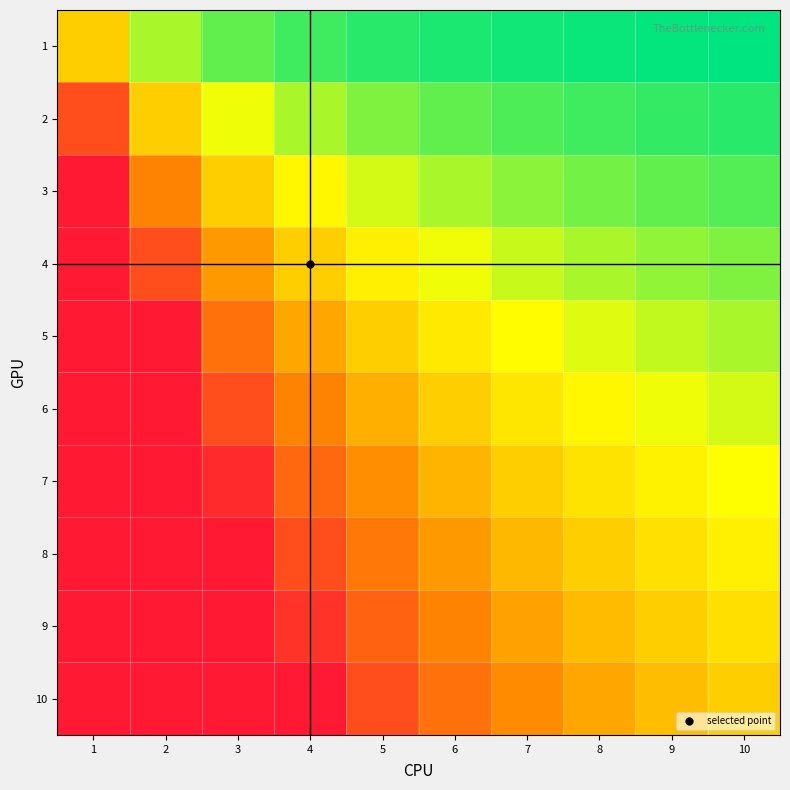

Which series changed the most between 2 and 5?

10